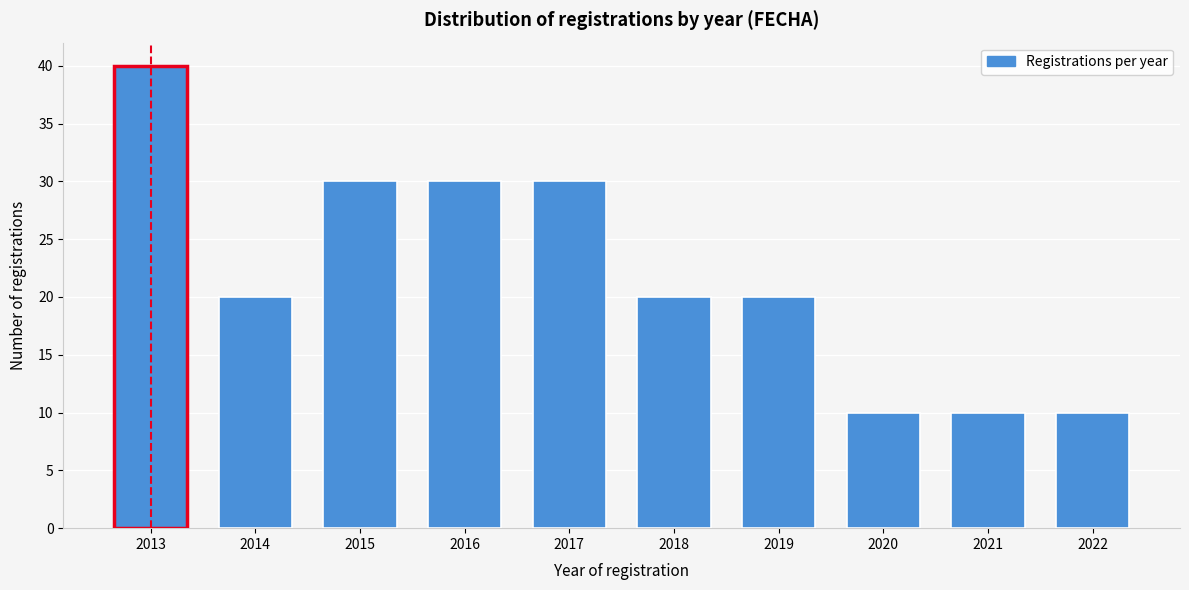

Reading left to right, transcribe all the data shown in this chart.

40	20	30	30	30	20	20	10	10	10